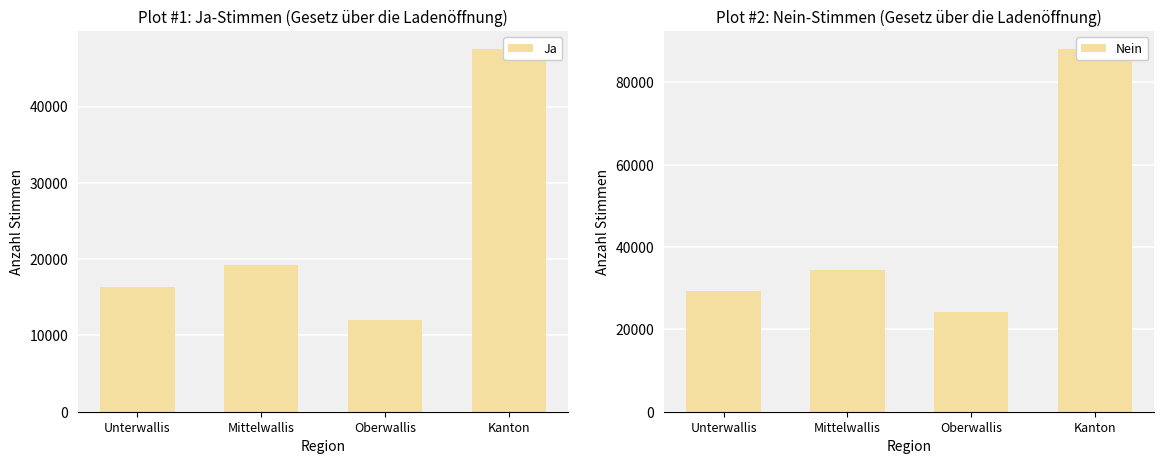

How many groups of bars are there?

4